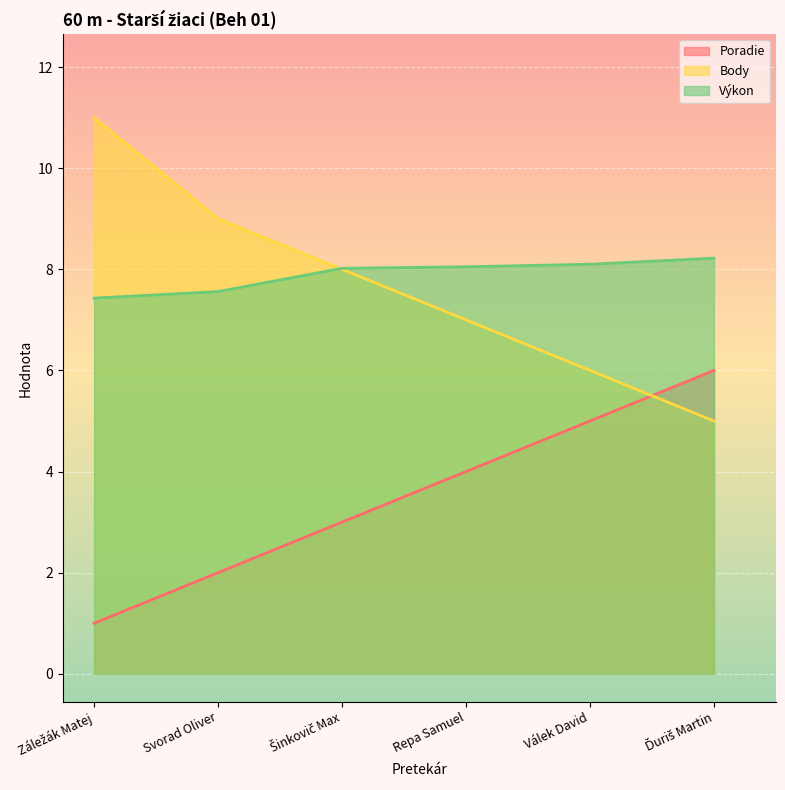

What is the difference between the second highest and minimum values in the Body series?

4.0